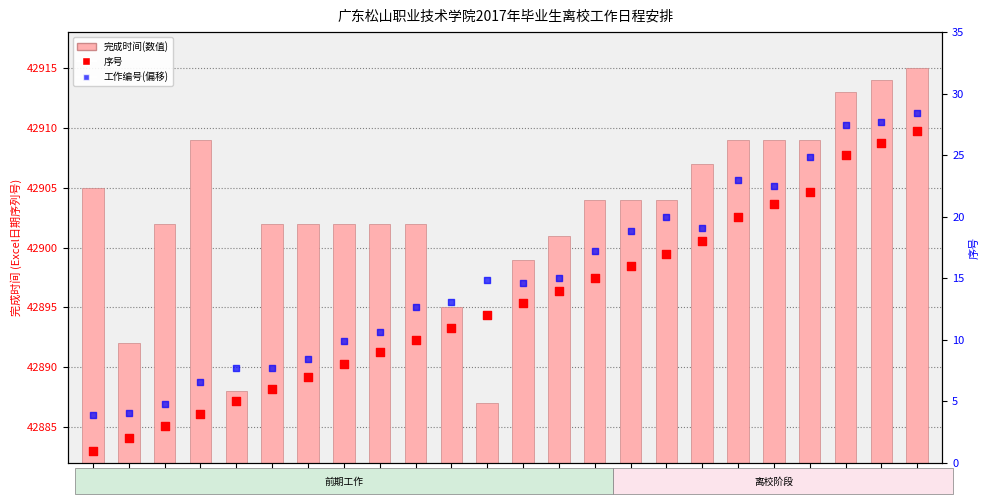

At how many categories does at least one series exceed 38001?

24